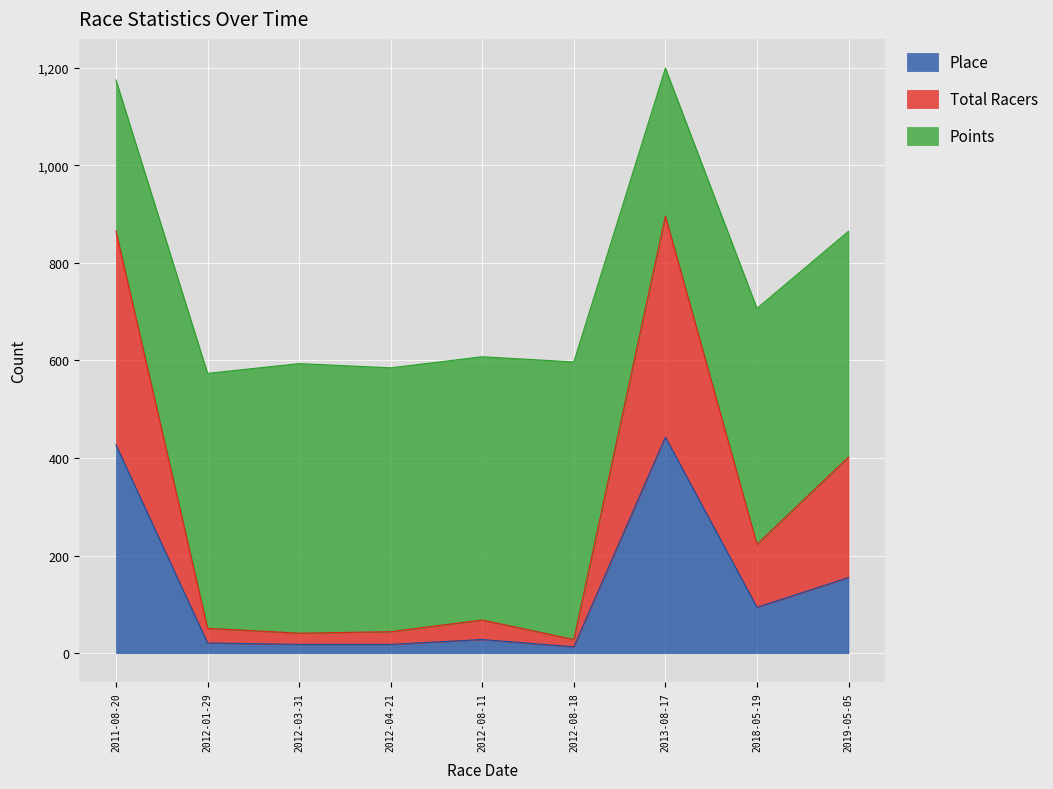

What is the difference between the Place values at 2012-01-29 and 2019-05-05?

134.0